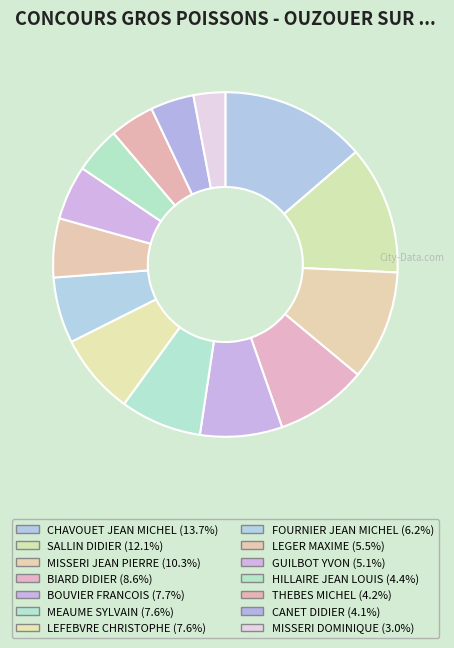

Which slice is the largest?

CHAVOUET JEAN MICHEL